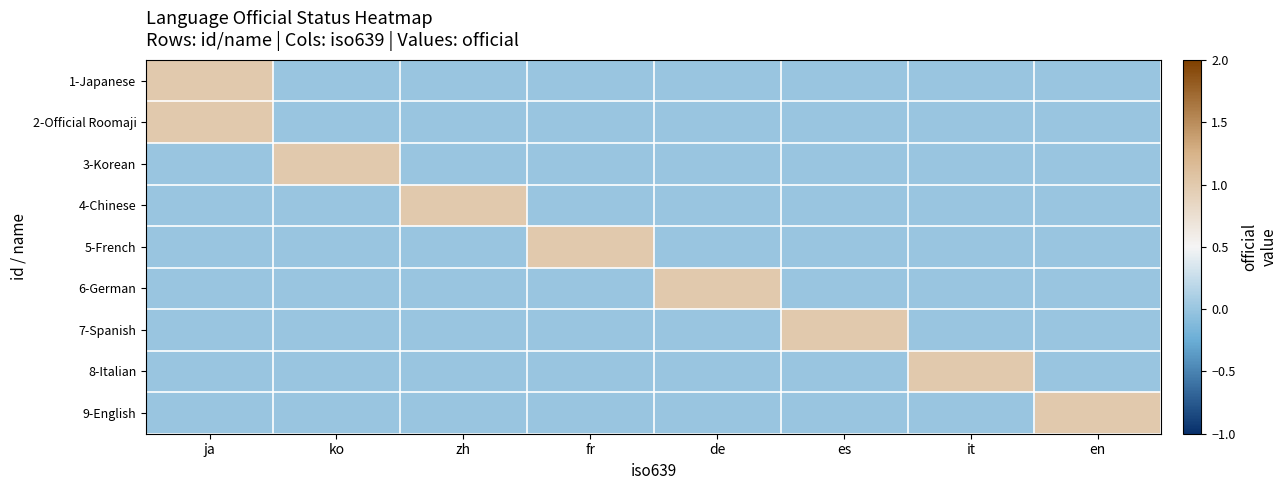

Reading left to right, transcribe all the data shown in this chart.

1-Japanese: ja=1	ko=0	zh=0	fr=0	de=0	es=0	it=0	en=0
2-Official Roomaji: ja=1	ko=0	zh=0	fr=0	de=0	es=0	it=0	en=0
3-Korean: ja=0	ko=1	zh=0	fr=0	de=0	es=0	it=0	en=0
4-Chinese: ja=0	ko=0	zh=1	fr=0	de=0	es=0	it=0	en=0
5-French: ja=0	ko=0	zh=0	fr=1	de=0	es=0	it=0	en=0
6-German: ja=0	ko=0	zh=0	fr=0	de=1	es=0	it=0	en=0
7-Spanish: ja=0	ko=0	zh=0	fr=0	de=0	es=1	it=0	en=0
8-Italian: ja=0	ko=0	zh=0	fr=0	de=0	es=0	it=1	en=0
9-English: ja=0	ko=0	zh=0	fr=0	de=0	es=0	it=0	en=1